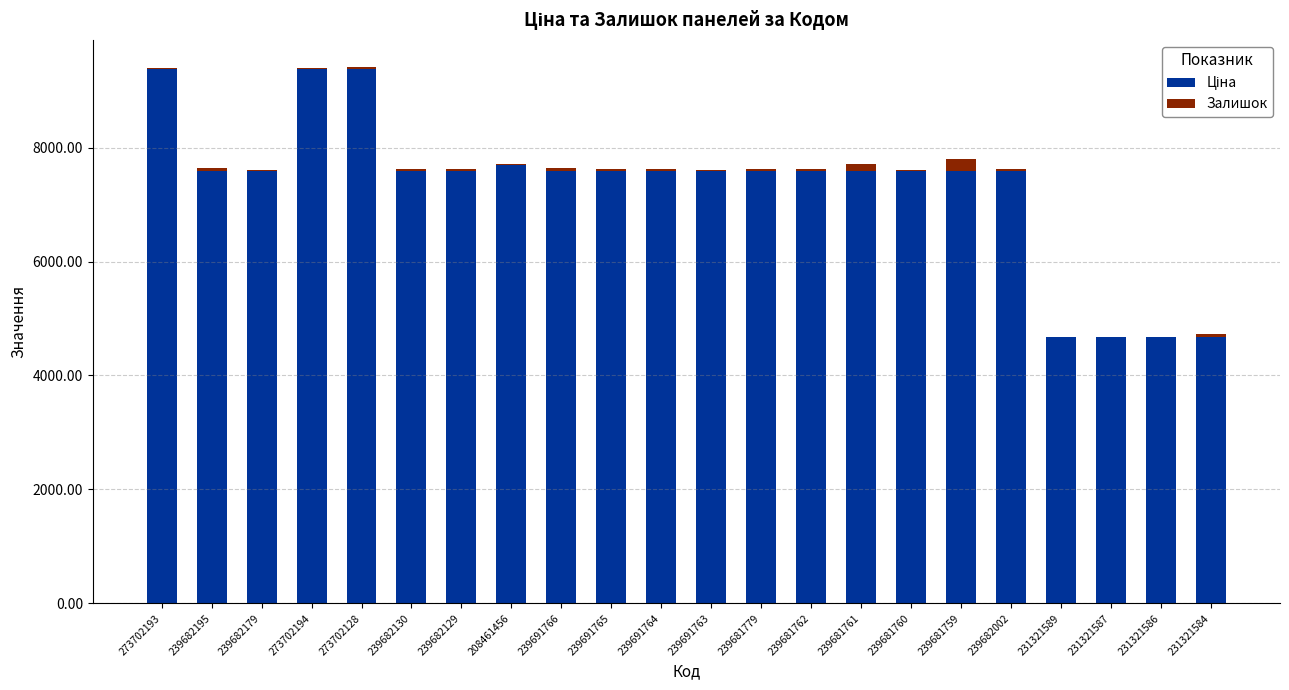

True or false: Залишок has a value of 4.3 at 239691763.

False